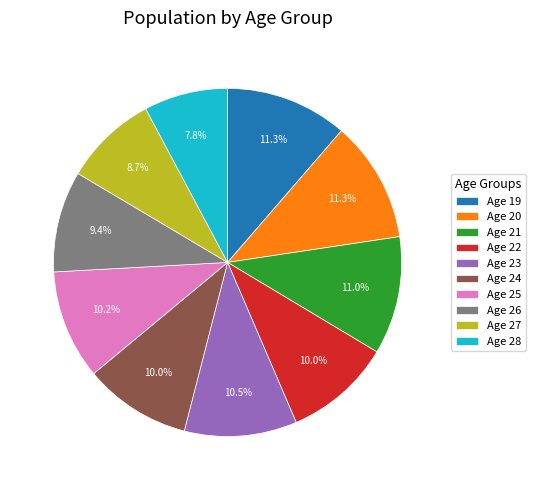

What is the ratio of the value at Age 24 to the value at Age 28?

1.3